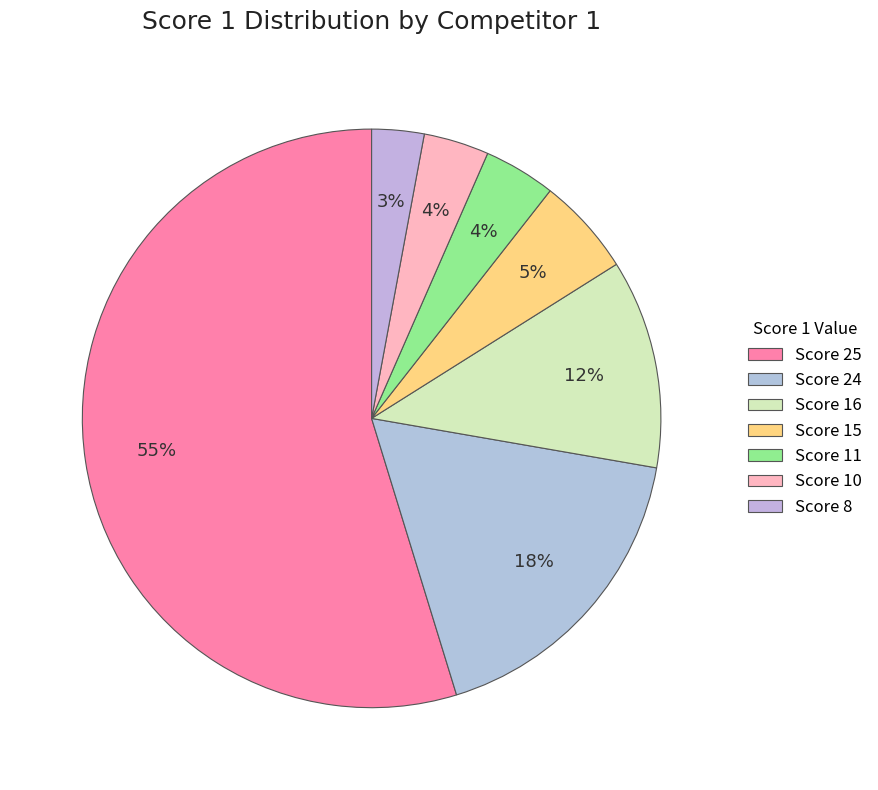

How many slices are in this pie chart?

7